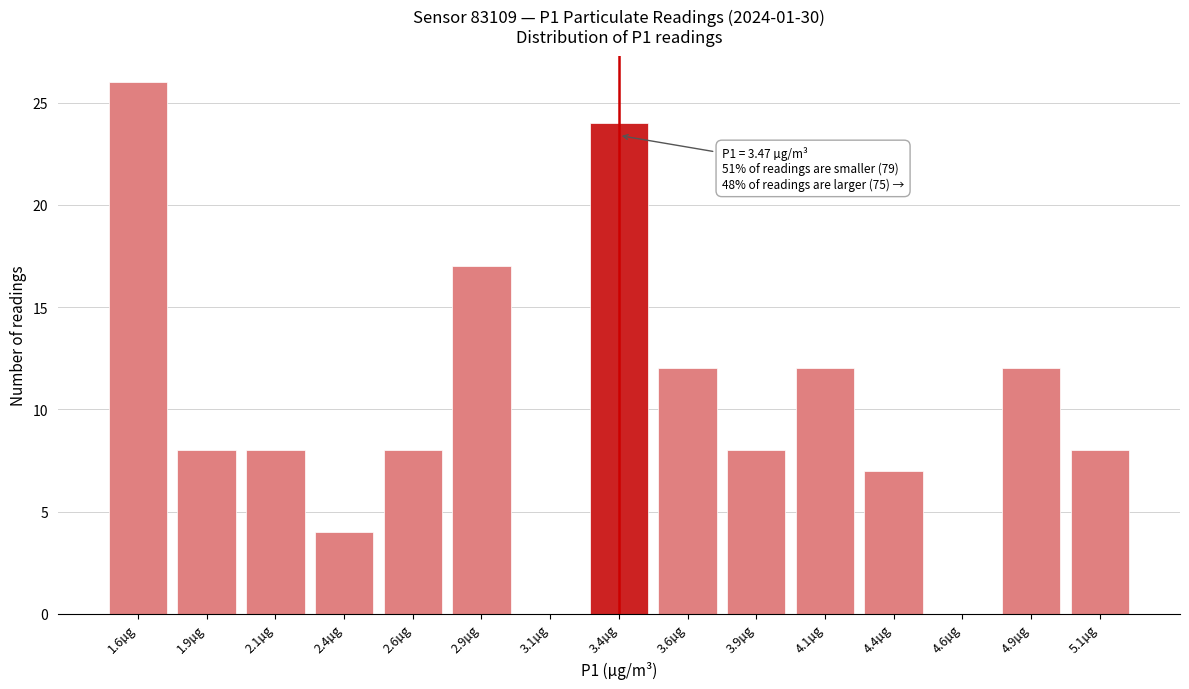

Reading left to right, extract all data points from this chart.

1.6µg=26	1.9µg=8	2.1µg=8	2.4µg=4	2.6µg=8	2.9µg=17	3.1µg=0	3.4µg=24	3.6µg=12	3.9µg=8	4.1µg=12	4.4µg=7	4.6µg=0	4.9µg=12	5.1µg=8